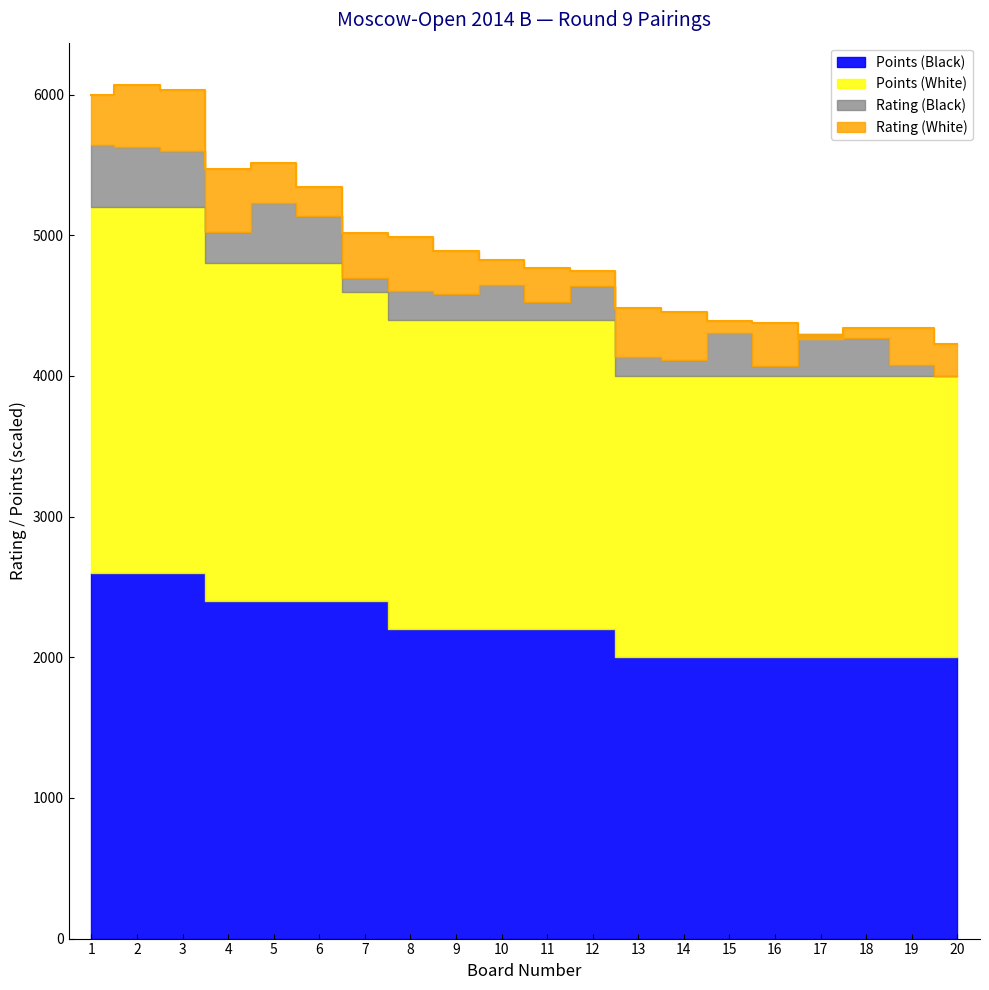

How many lines are shown in the chart?

4